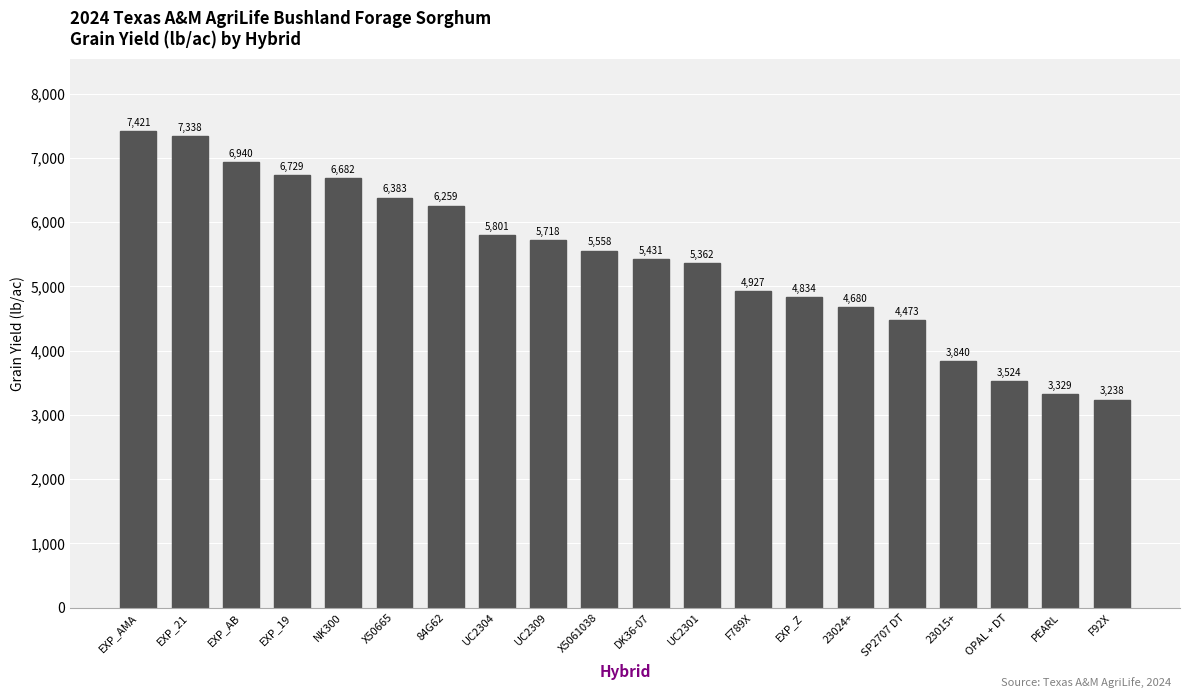

What is the label of the 13th bar from the right?

UC2304